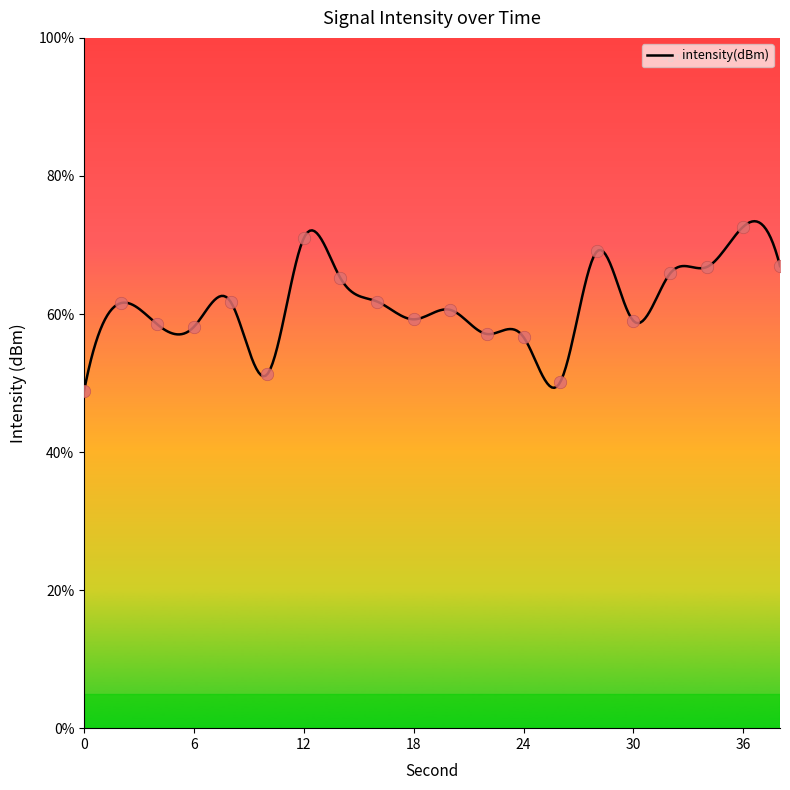

What is the ratio of the value at 38 to the value at 18?

1.1